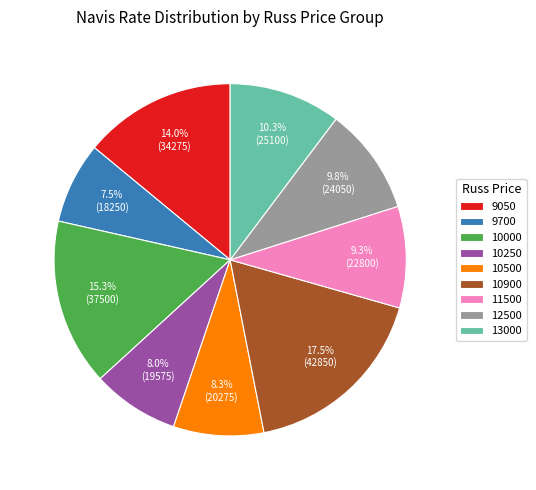

Approximately how many times larger is the value at 10250 compared to 9050?

0.6